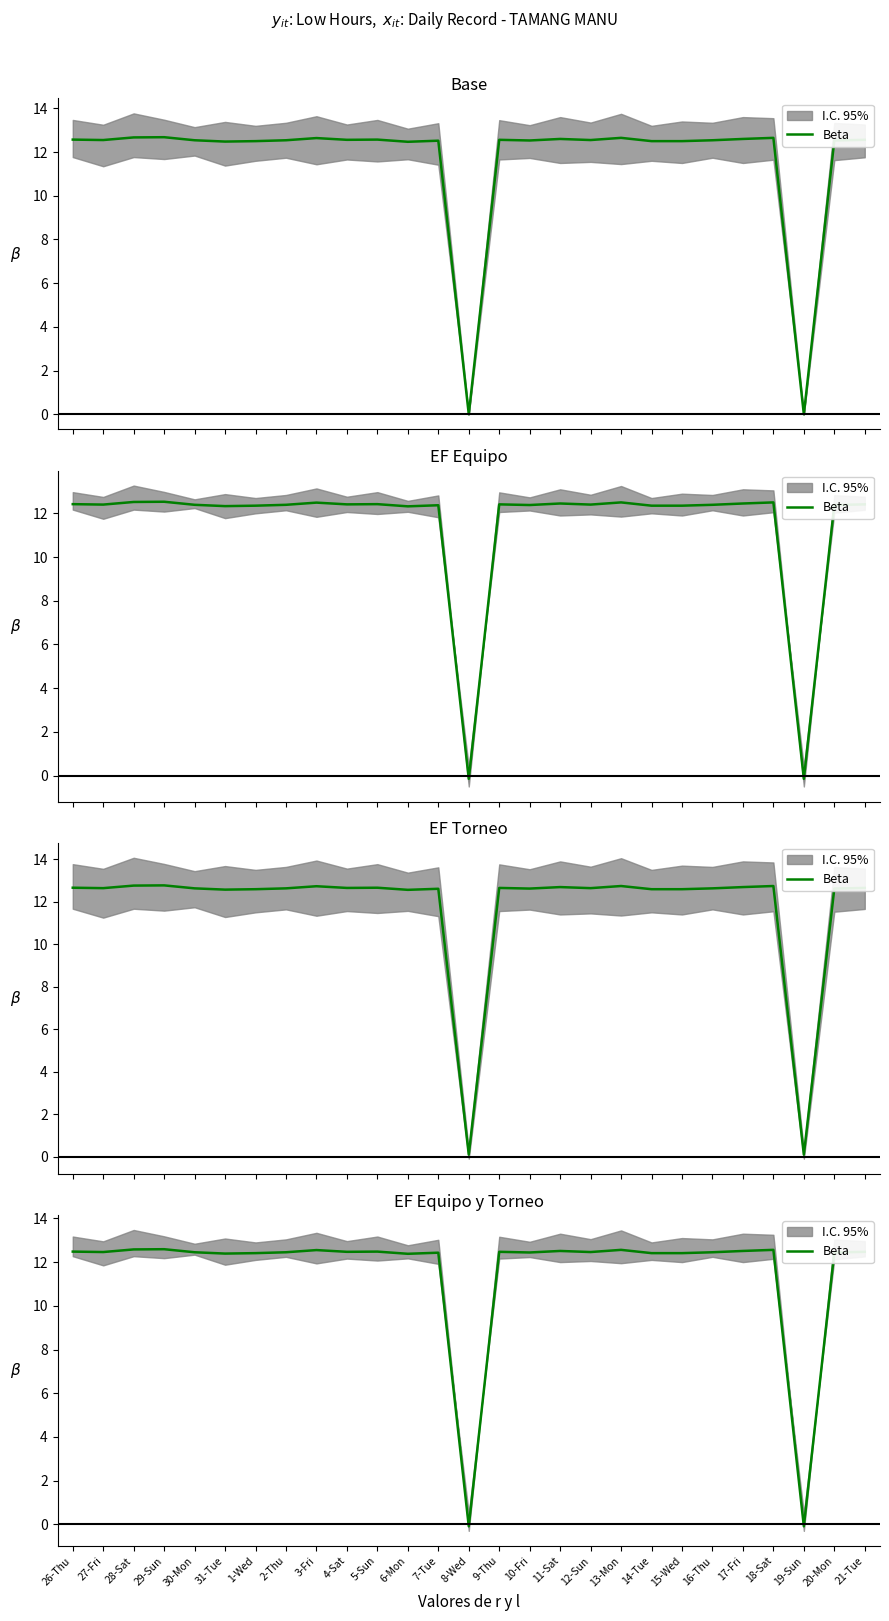

How many interior local valleys (lower than both neighbors) does the data have?

8